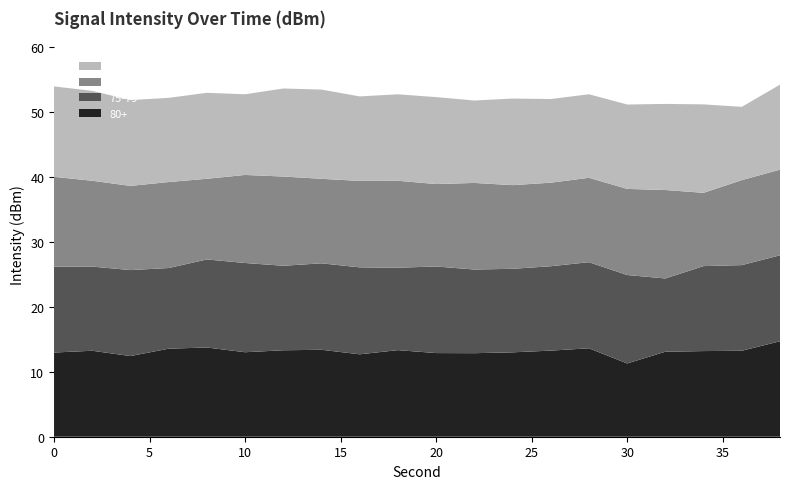

What is the lowest value of the 80+ series?

11.3